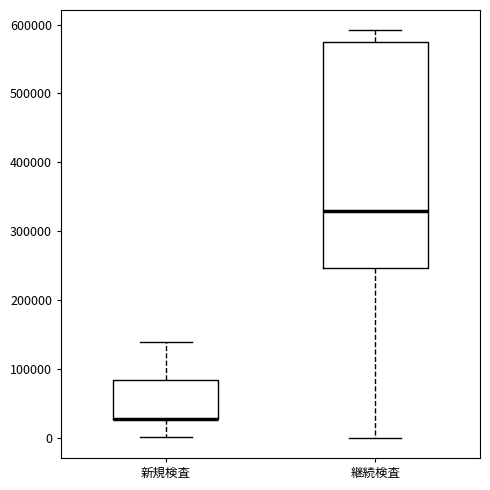

Where is the upper edge of the box for 継続検査 on the y-axis? The values are not printed on the chart, so give them approximately, as read against the axis.

570000